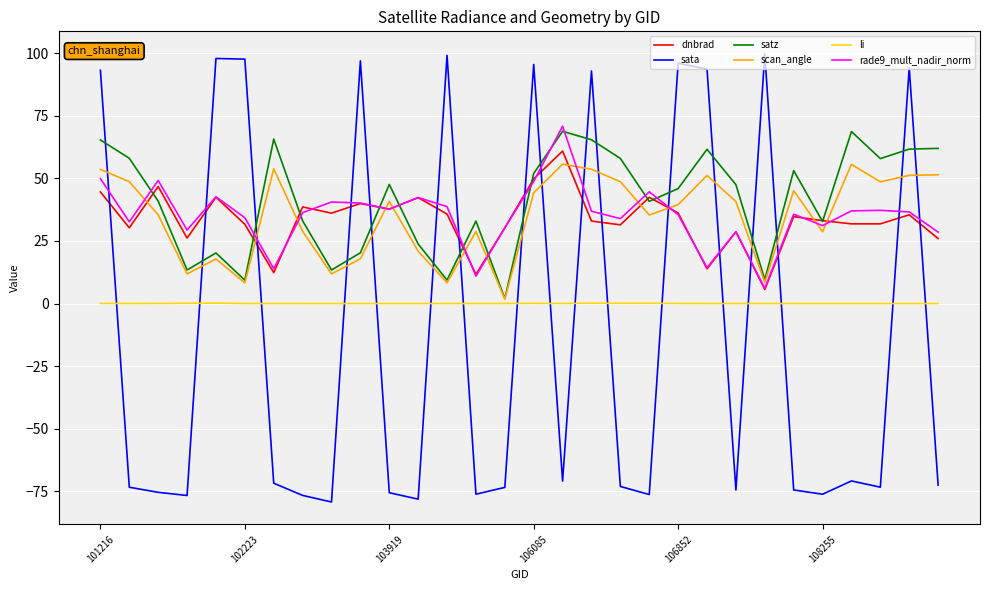

What are all the series names shown in the legend?

dnbrad, sata, satz, scan_angle, li, rade9_mult_nadir_norm